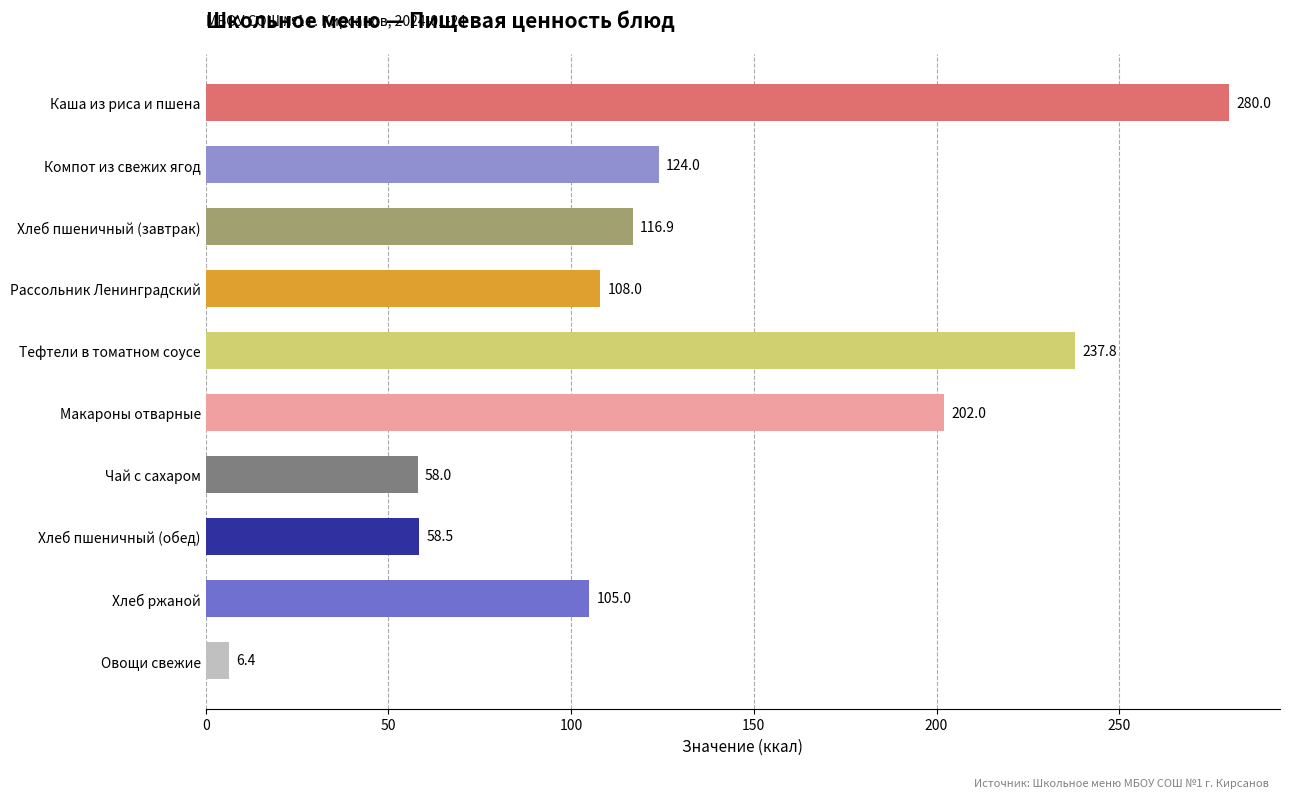

What is the difference between the values at Тефтели в томатном соусе and Рассольник Ленинградский?

129.8